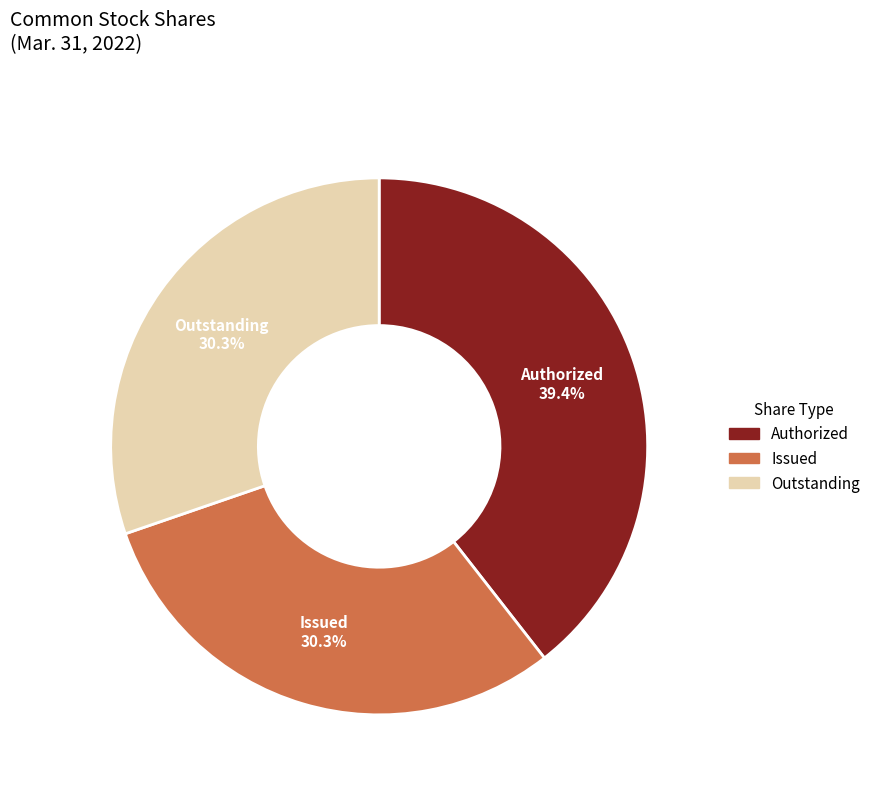

Do Outstanding and Issued together represent more than half of the pie?

Yes